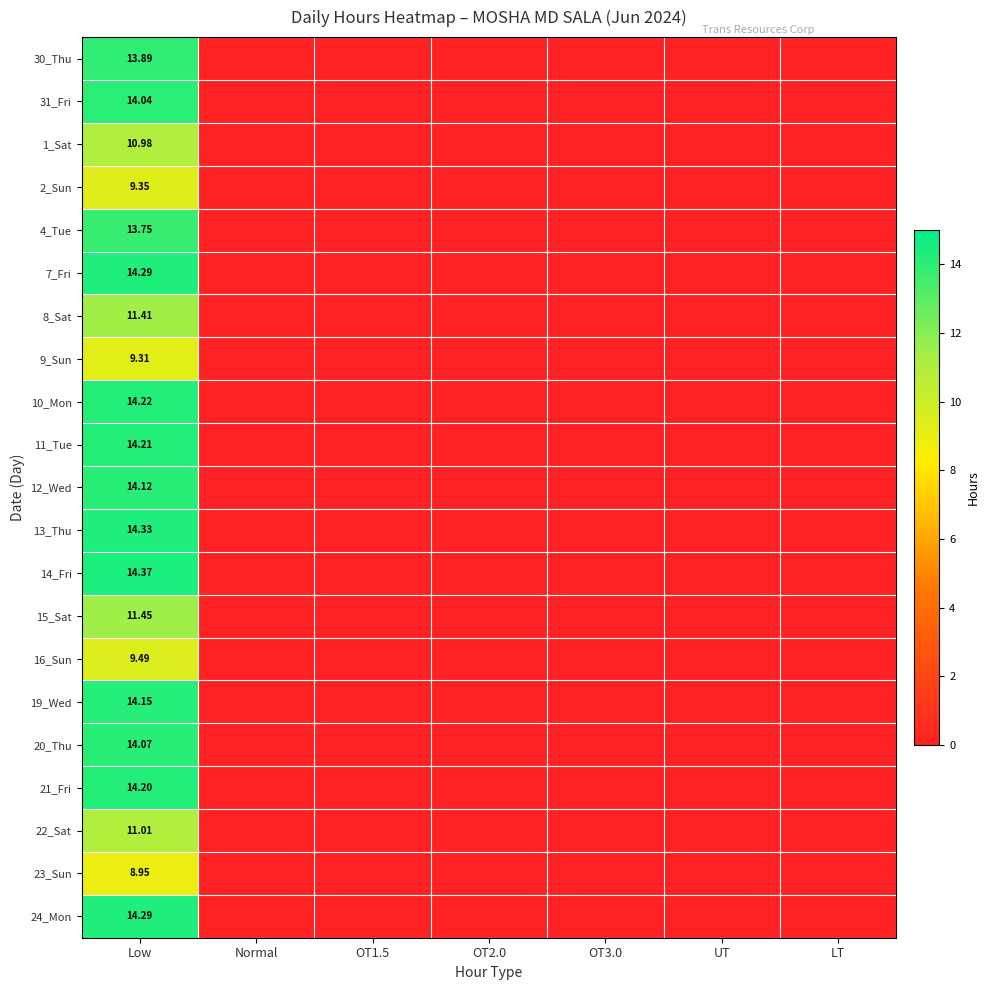

The value of 8_Sat at OT2.0 is 0.0. True or false?

True